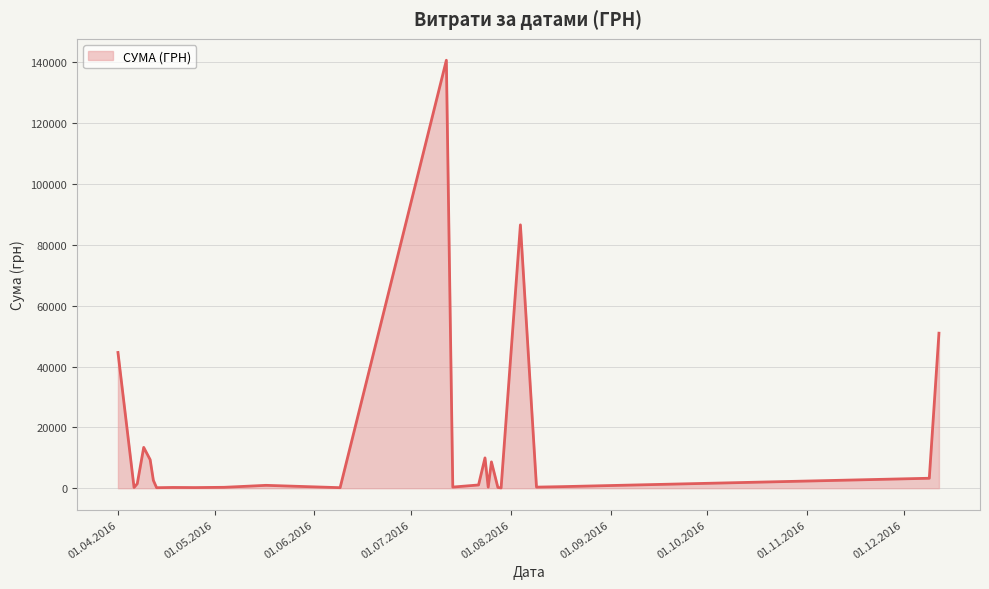

What is the maximum value shown in the chart?

140706.2